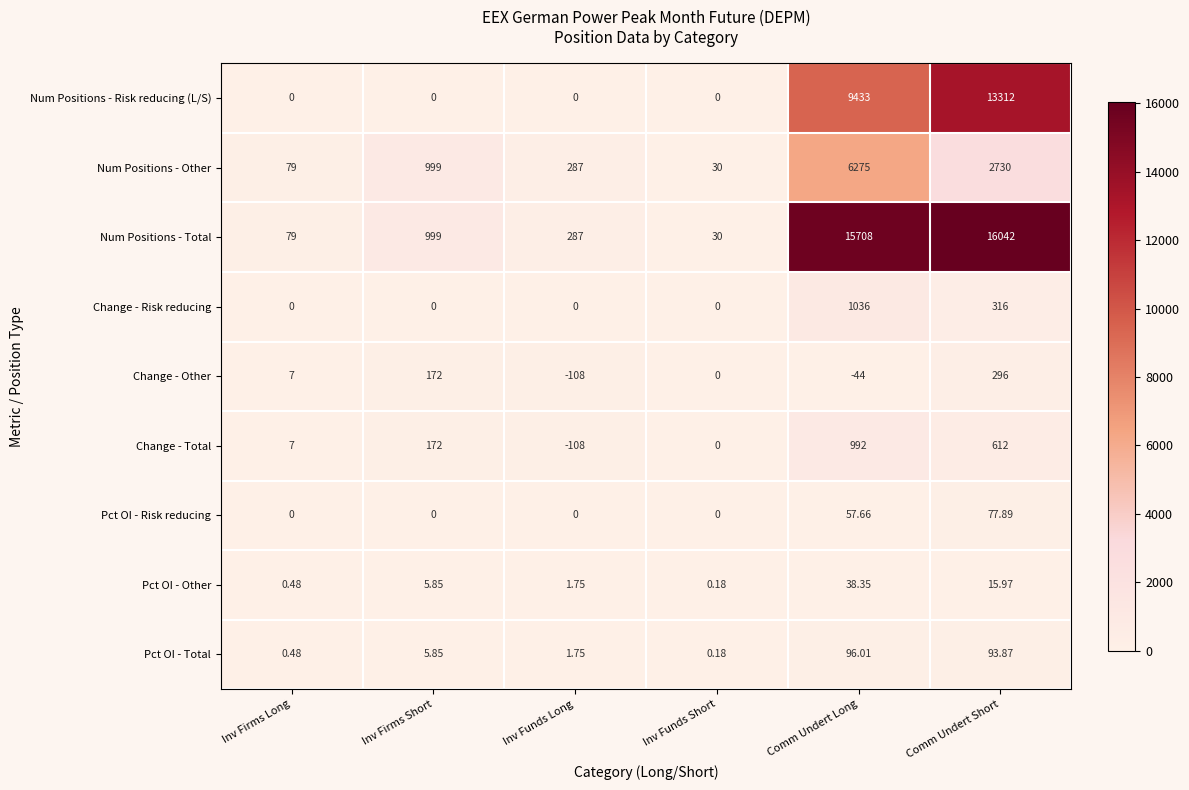

Is the value of Change - Other at Inv Firms Short greater than the value of Pct OI - Other at Inv Firms Short?

Yes